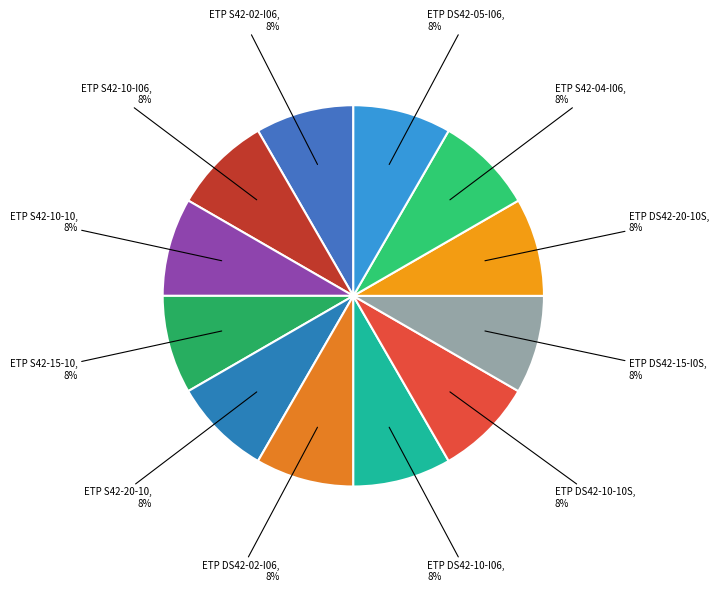

Is the sum of ETP S42-15-10 and ETP DS42-05-I06 greater than half?

No